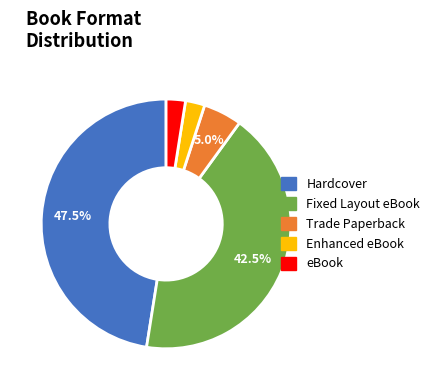

Count the number of slices in the pie.

5